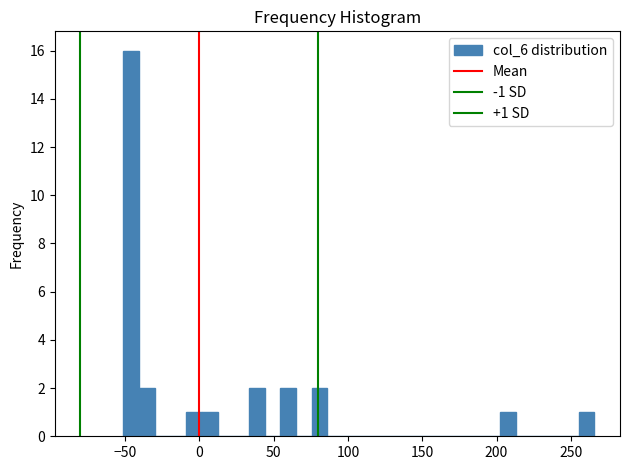

Around what value on the x-axis is the tallest bar? Give the approximate position of its centre, as read against the axis.

-45